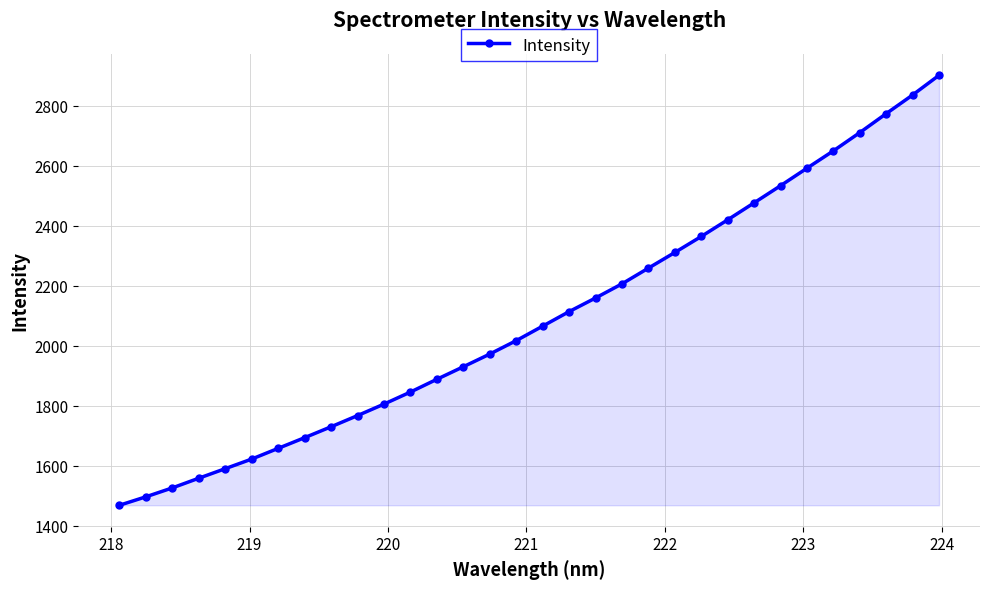

What is the difference between the second highest and minimum values?

1366.9